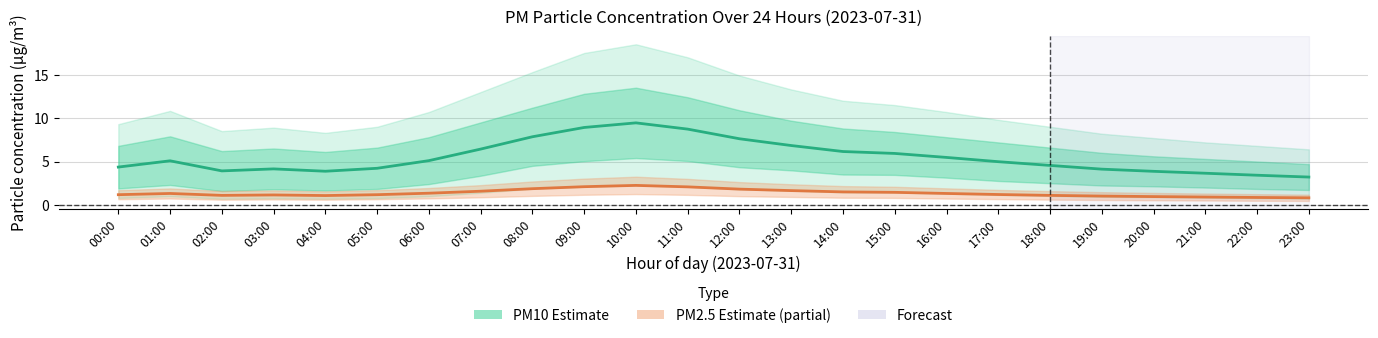

What is the label of the 4th point from the right?

20:00